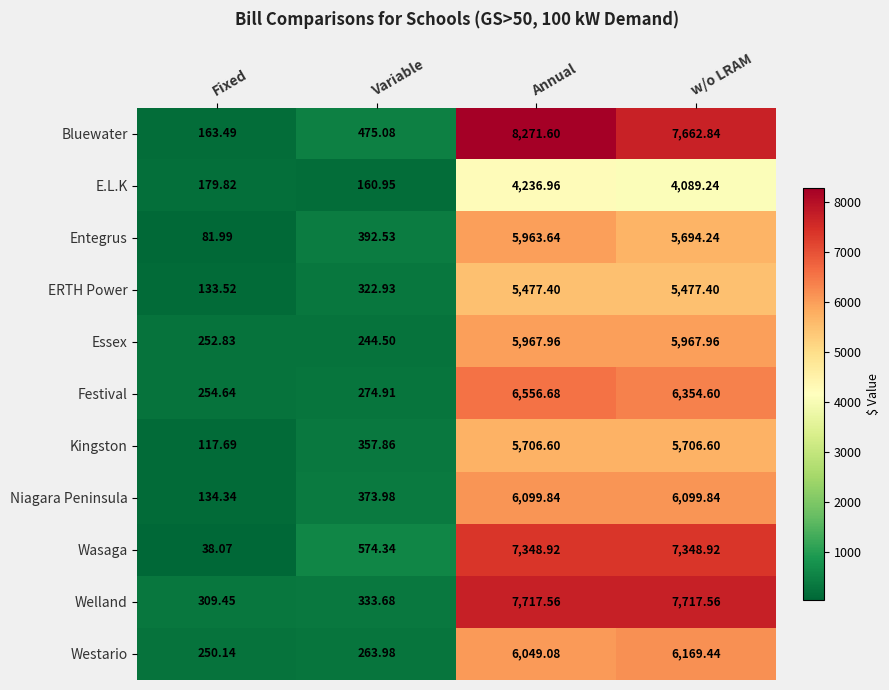

At Variable, list the series in order from largest to smallest.

Wasaga, Bluewater, Entegrus, Niagara Peninsula, Kingston, Welland, ERTH Power, Festival, Westario, Essex, E.L.K